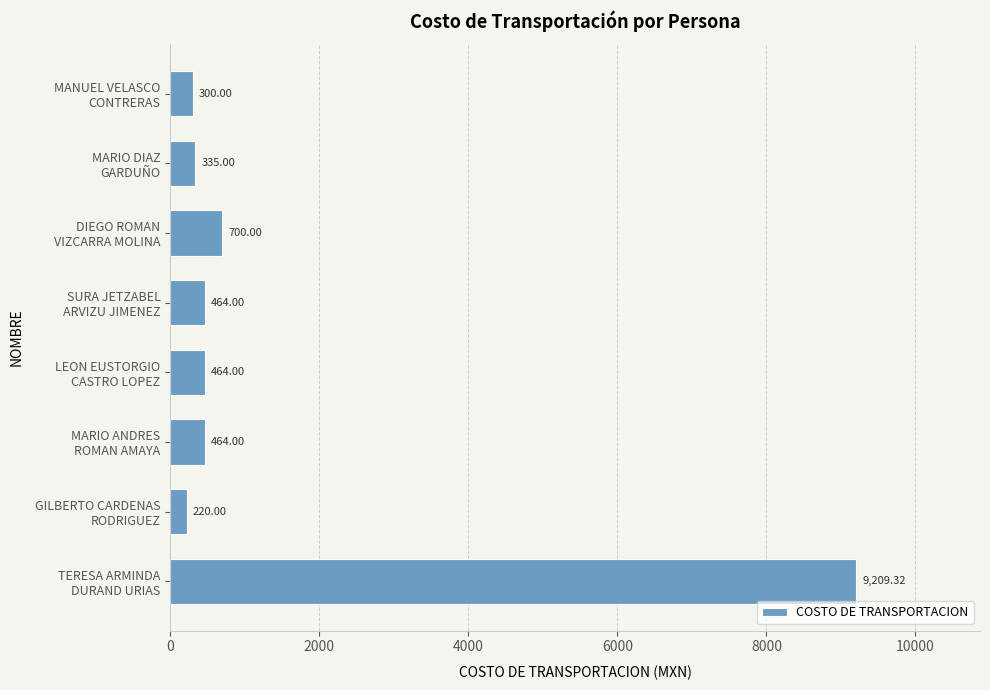

What is the sum of all values?

12156.3